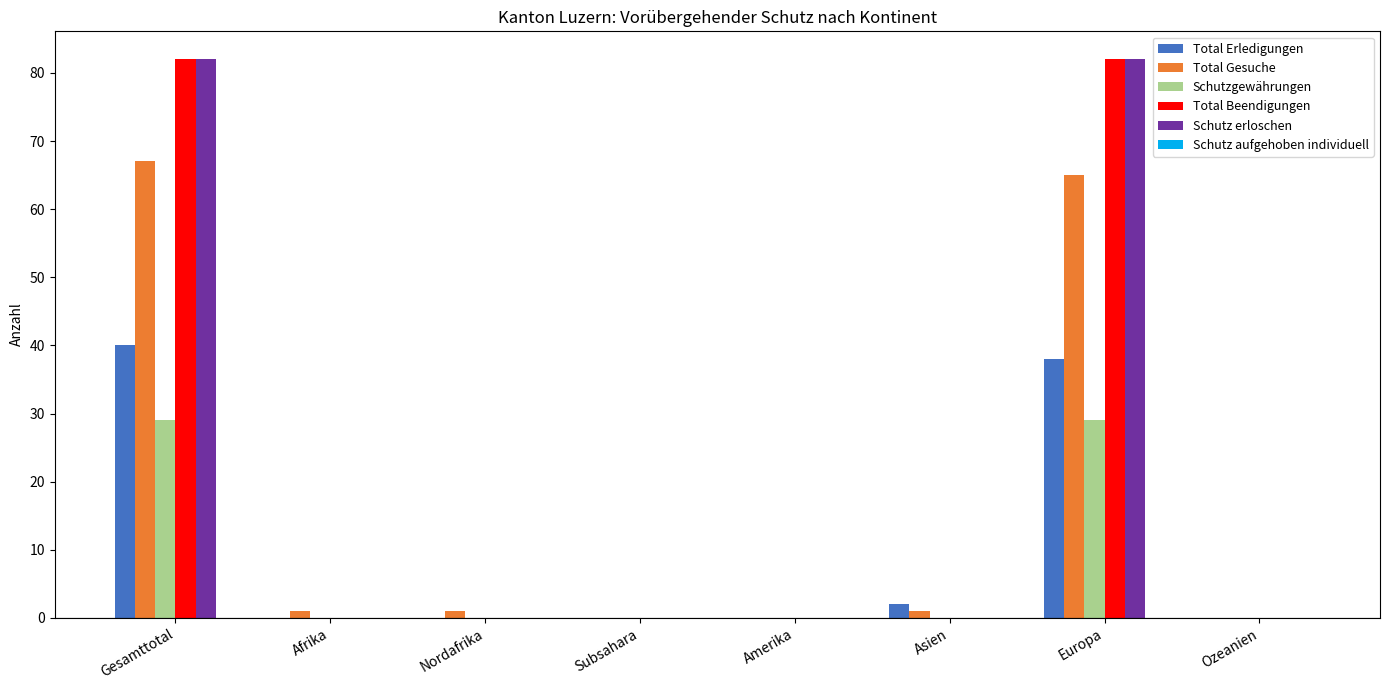

Is the value of Total Gesuche at Gesamttotal greater than the value of Schutzgewährungen at Ozeanien?

Yes